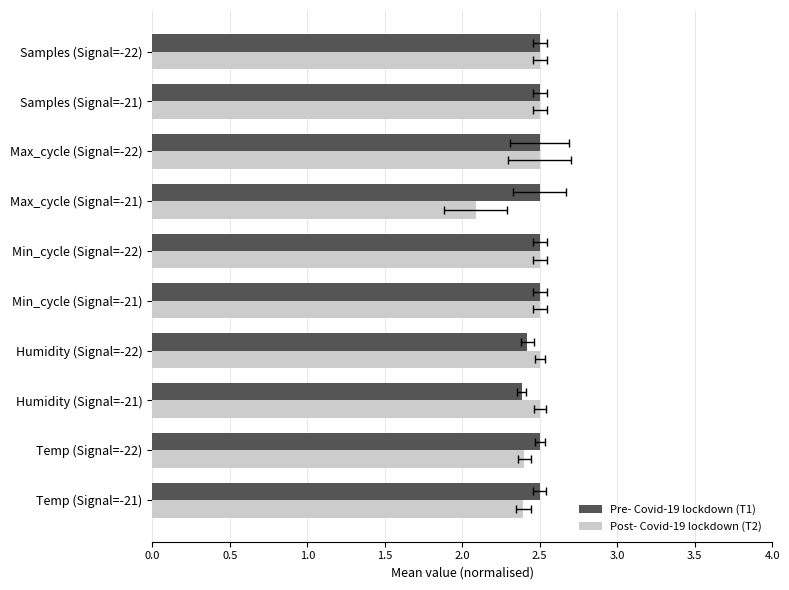

How many groups of bars are there?

10